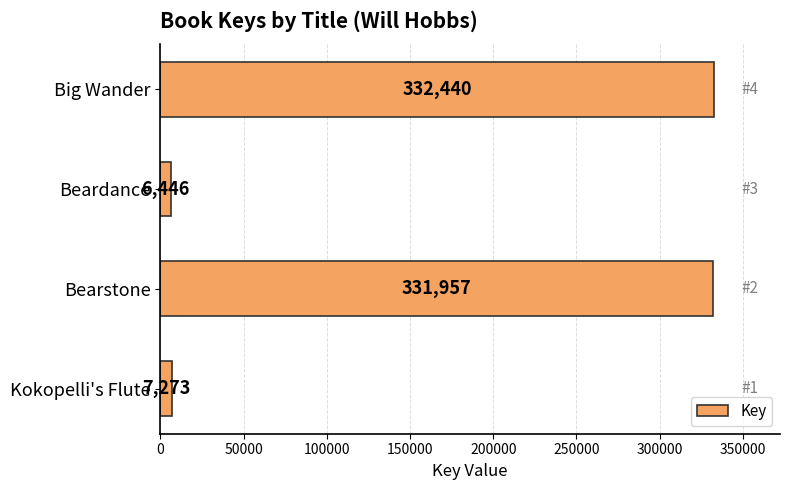

How many values are below 331957?

2